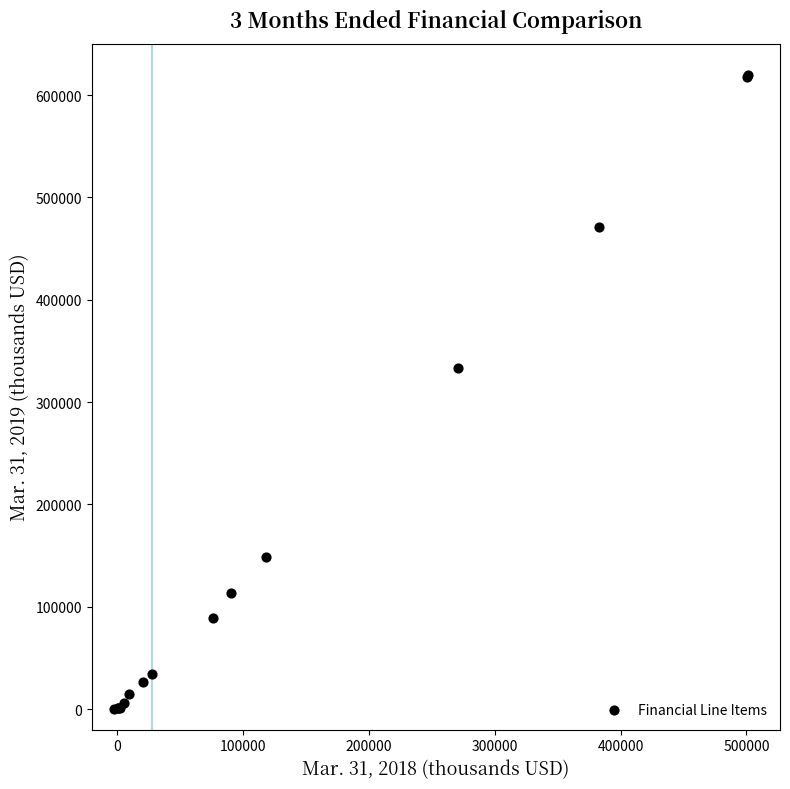

What Y value in the scatter plot is closest to 309892?

332837